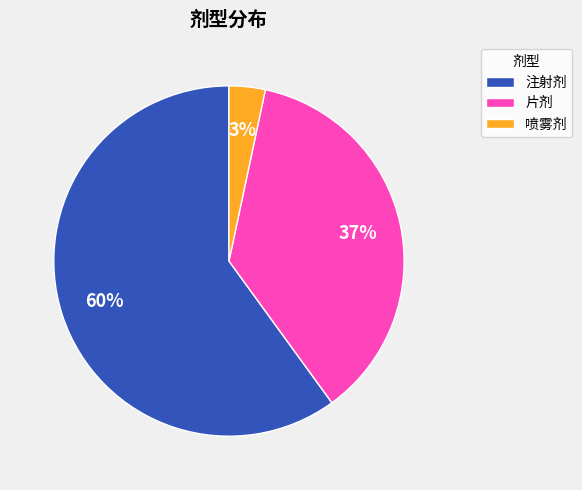

To the nearest percent, what is the difference between the 注射剂 and 片剂 slice percentages?

23%